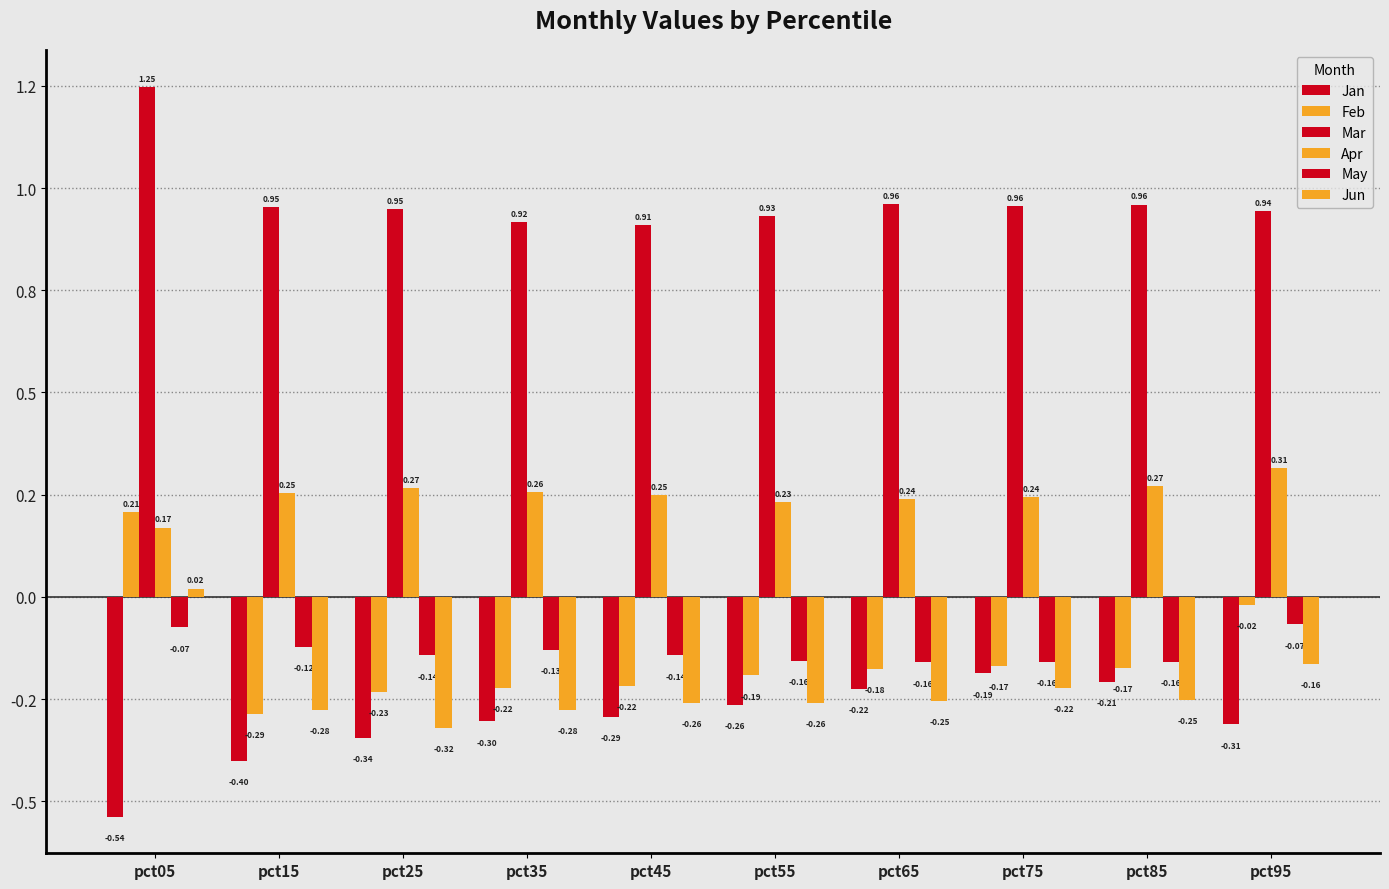

Does the chart contain any negative values?

Yes